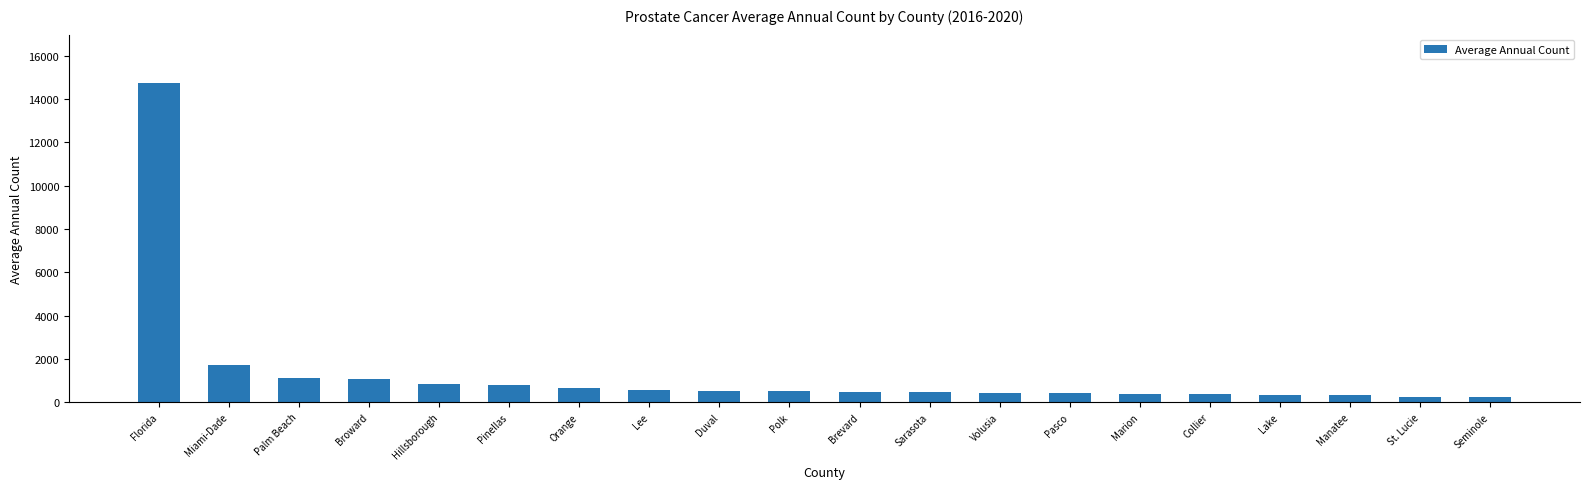

How many values are below 513?

10